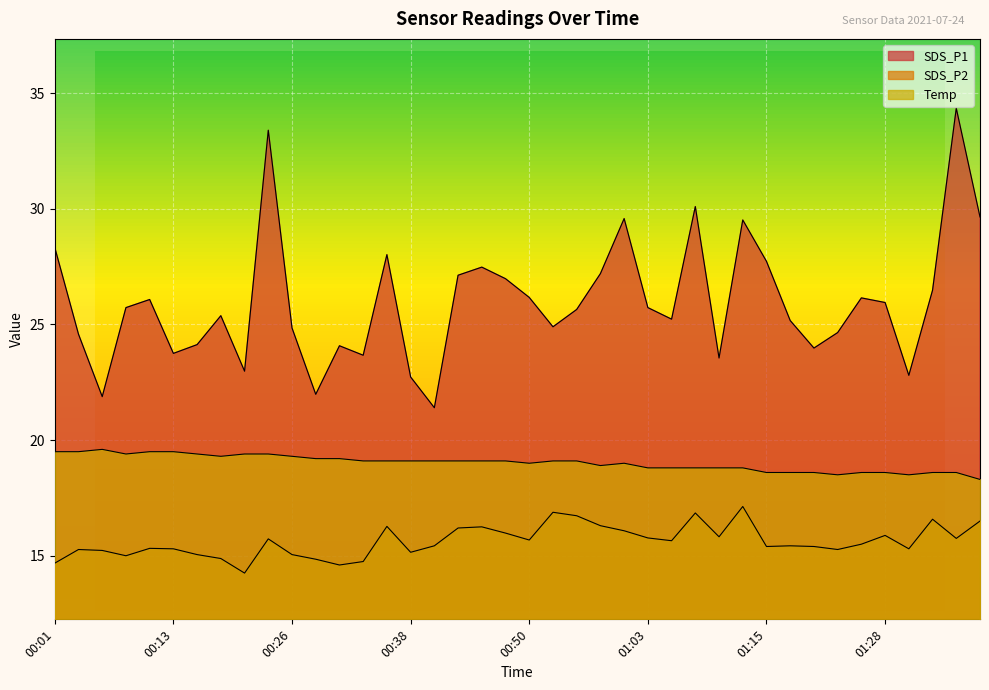

True or false: SDS_P2 and Temp intersect in this chart.

False